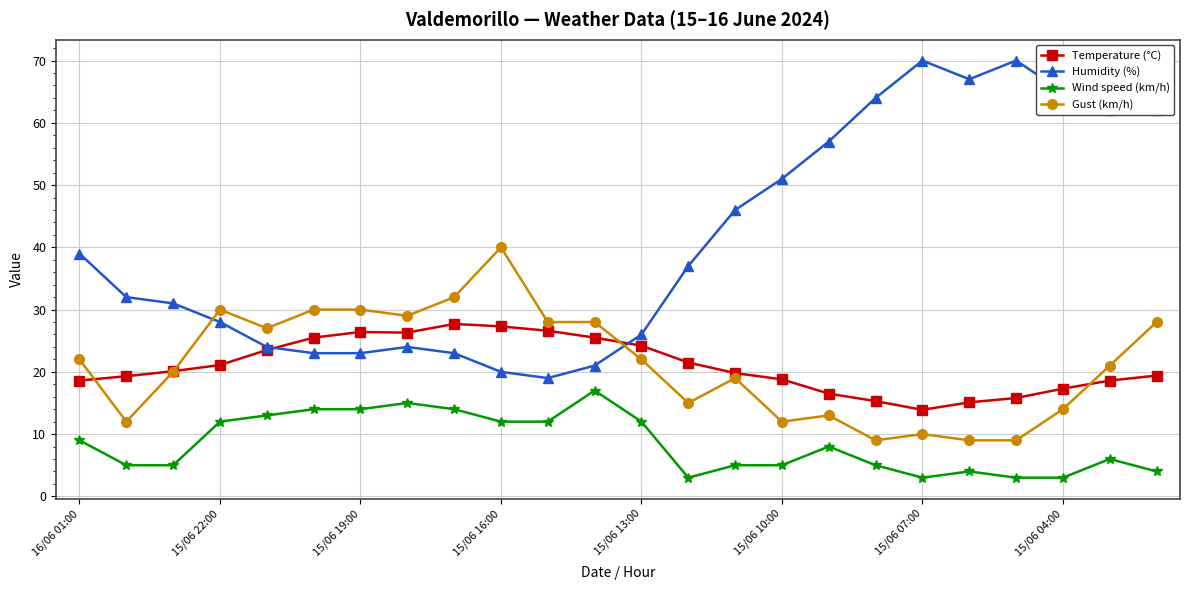

What is the minimum value shown in the chart?

3.0